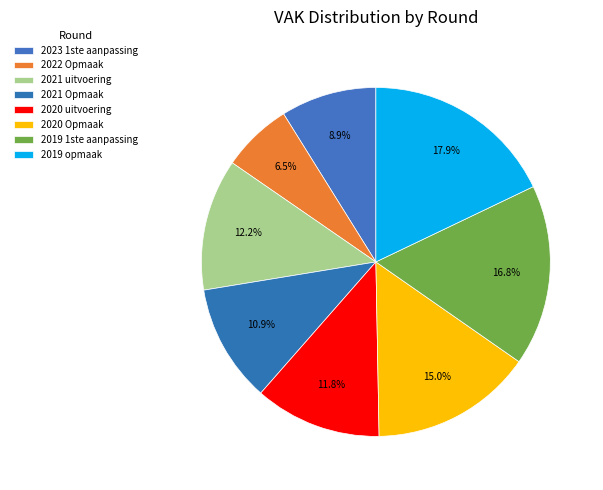

Count the number of slices in the pie.

8